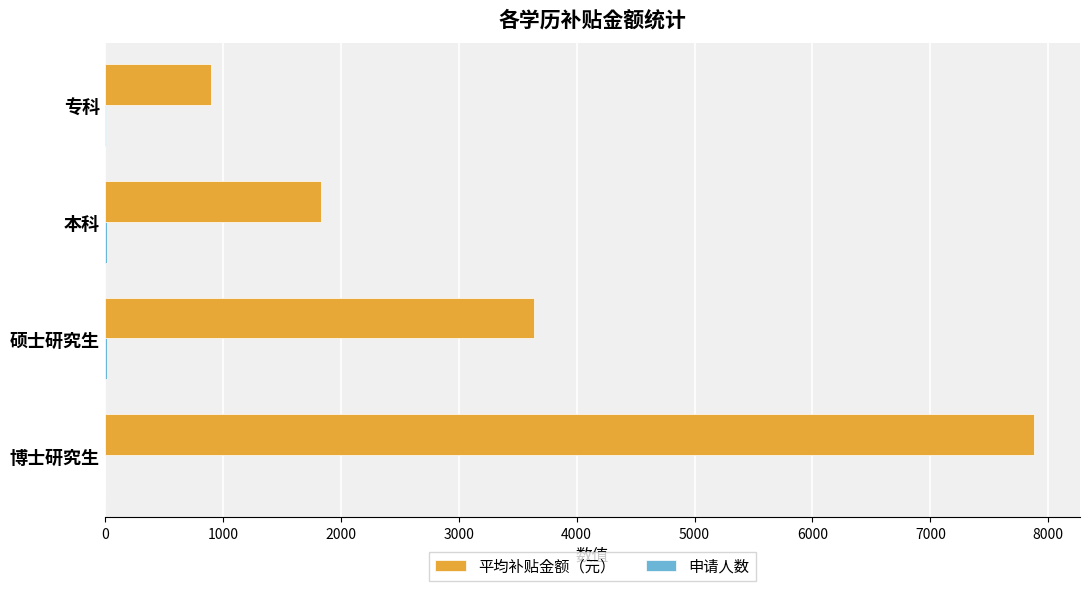

How many 平均补贴金额（元） values are between 1836 and 7875?

3